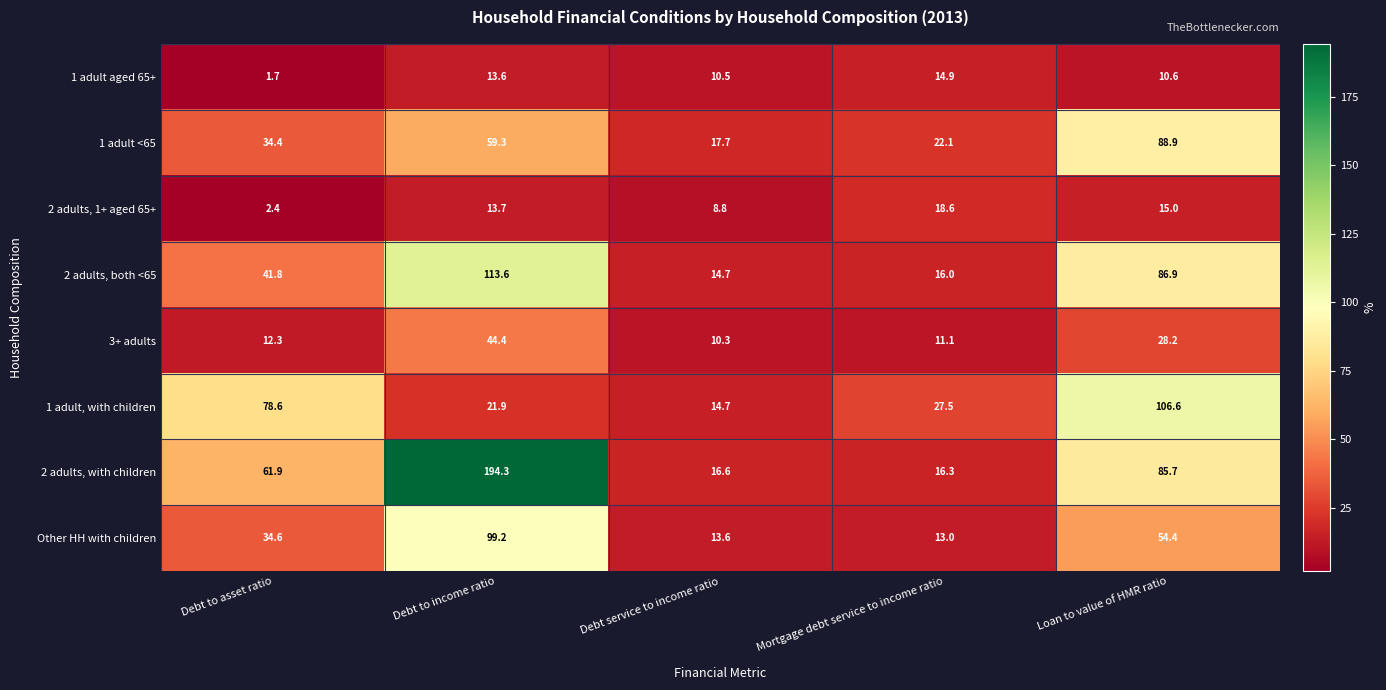

Which label corresponds to the largest value in the chart?

Debt to income ratio